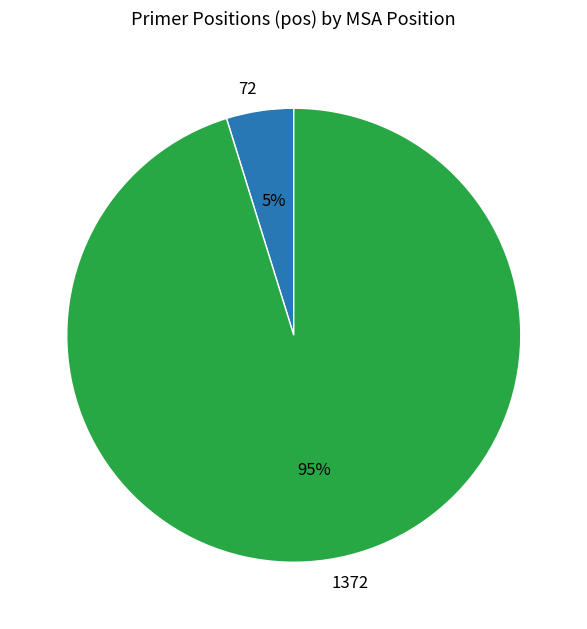

Which category has the biggest portion of the pie?

1372